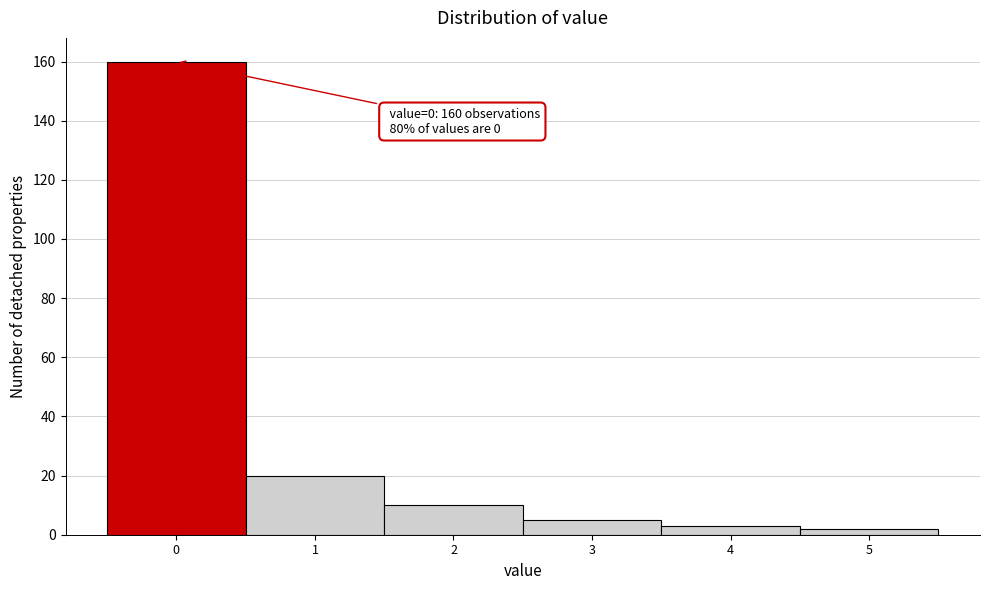

Reading left to right, extract all data points from this chart.

160	20	10	5	3	2